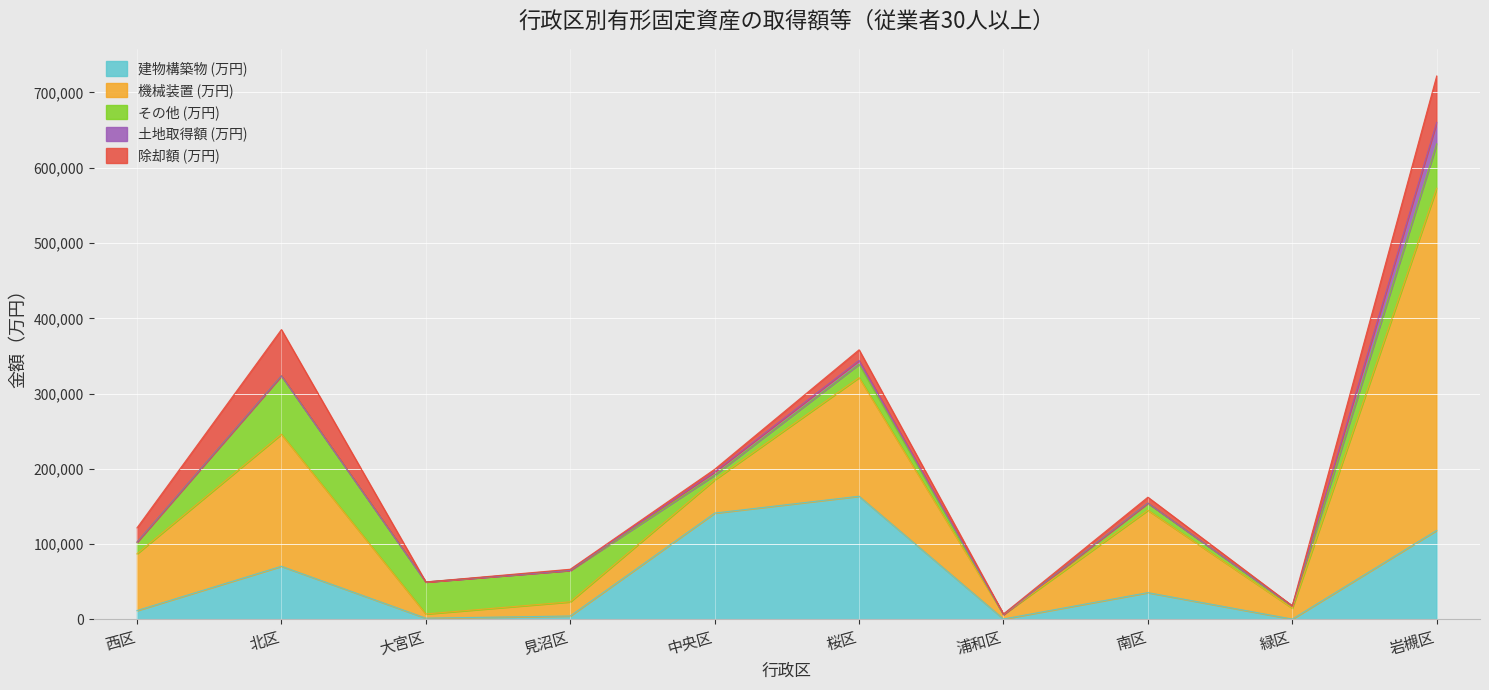

At which category does the chart reach its minimum across all series?

浦和区